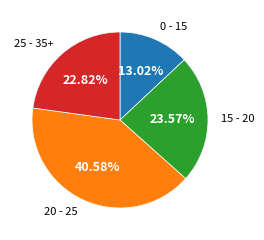

Does any single category account for the majority?

No